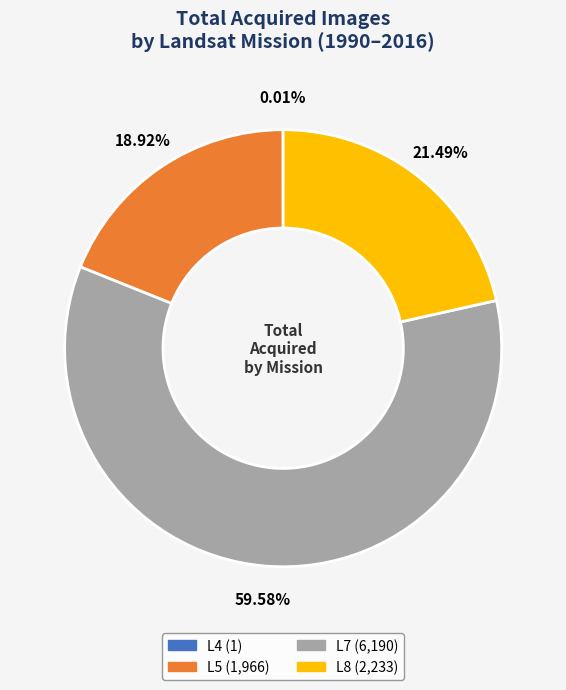

Is L7 the majority of the pie?

Yes